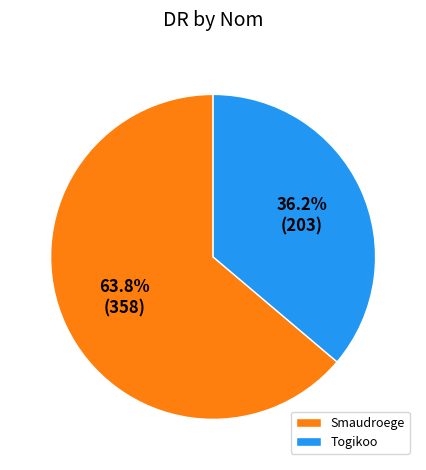

The Smaudroege slice represents 64% of the pie. True or false?

True